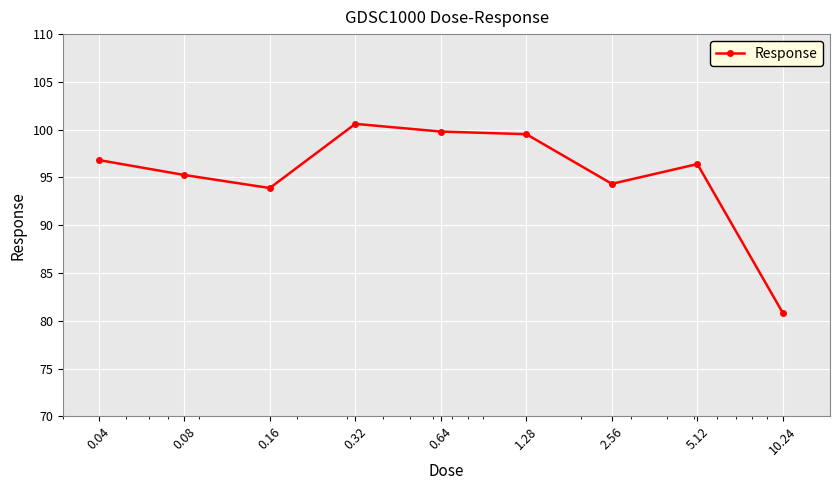

Reading left to right, extract all data points from this chart.

96.8	95.3	93.9	100.6	99.8	99.5	94.3	96.4	80.8